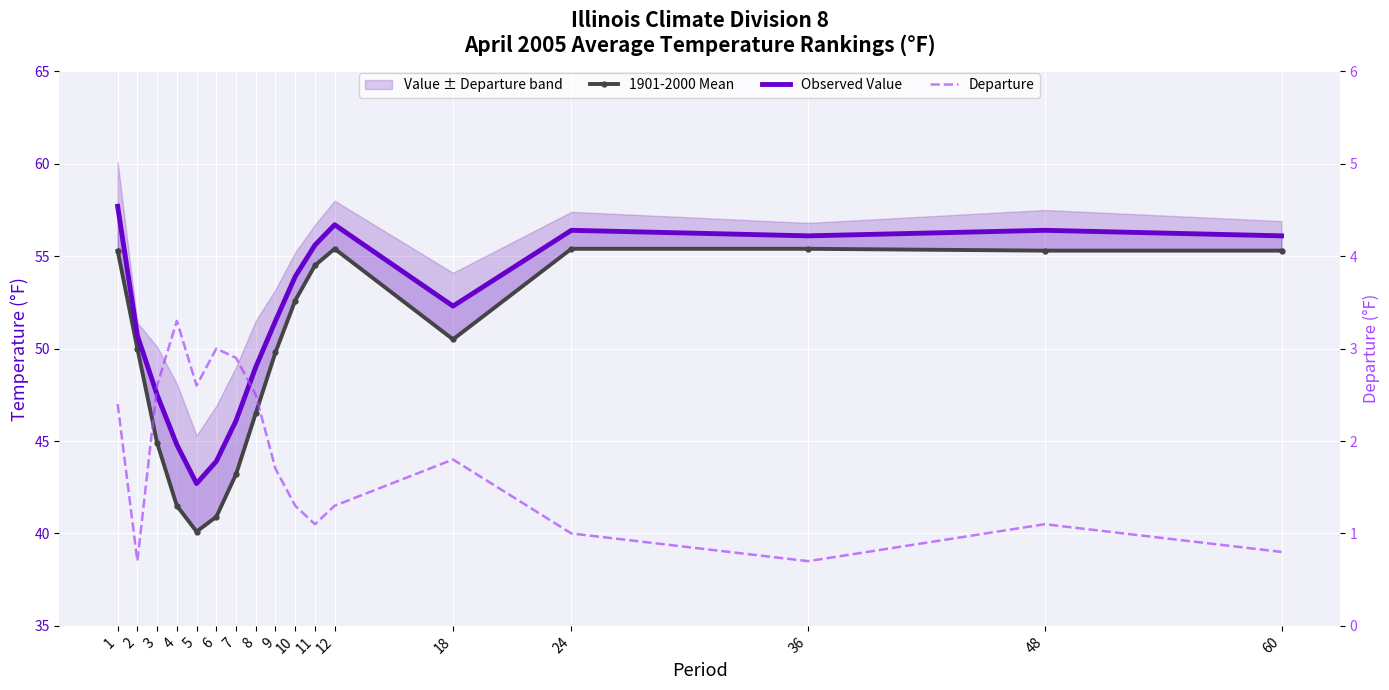

Reading right to left, list all the values displayed in this chart.

1901-2000 Mean: 55.3	55.3	55.4	55.4	50.5	55.4	54.5	52.6	49.8	46.5	43.2	40.9	40.1	41.5	44.9	50.0	55.3
Observed Value: 56.1	56.4	56.1	56.4	52.3	56.7	55.6	53.9	51.5	49.0	46.1	43.9	42.7	44.8	47.5	50.7	57.7
Departure: 0.8	1.1	0.7	1.0	1.8	1.3	1.1	1.3	1.7	2.5	2.9	3.0	2.6	3.3	2.6	0.7	2.4